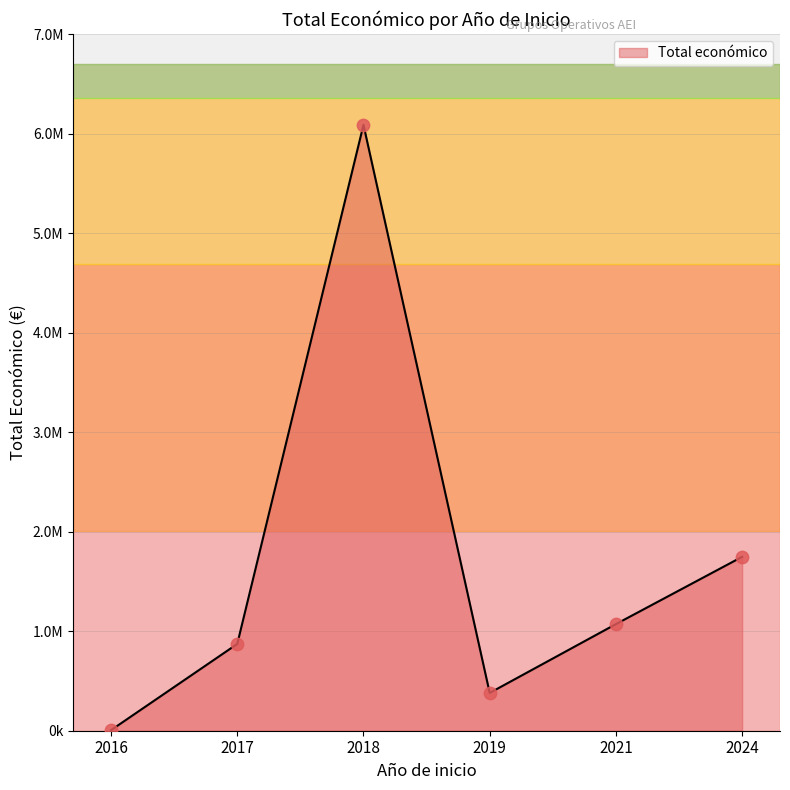

Is this an area chart (filled region under the line)?

Yes